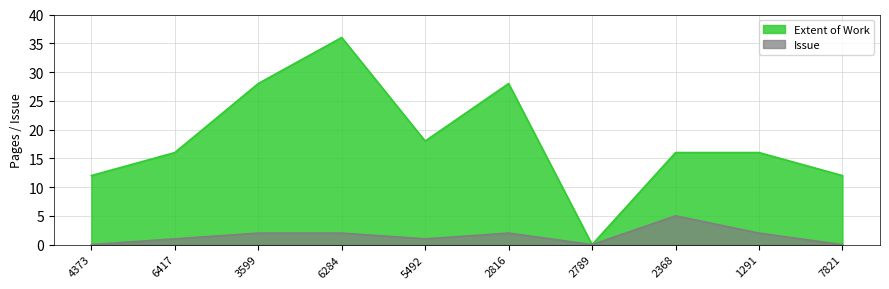

List the series in order of their overall mean, lowest first.

Issue, Extent of Work